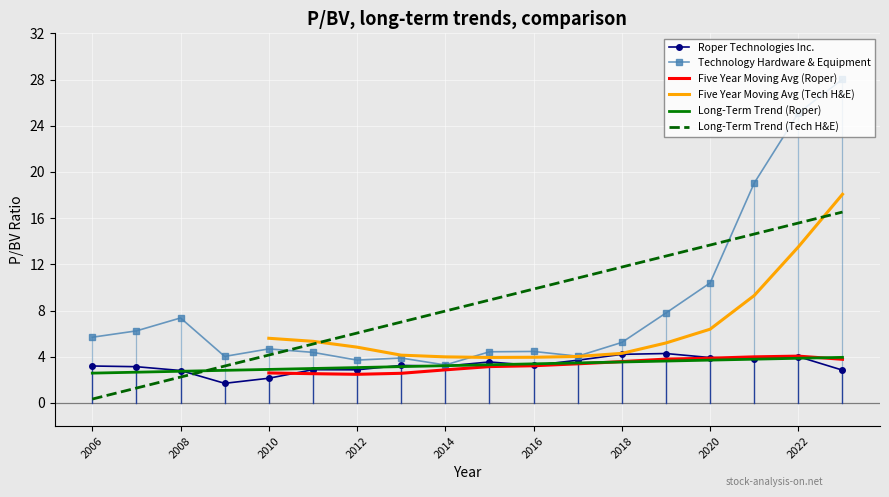

What are all the series names shown in the legend?

Roper Technologies Inc., Technology Hardware & Equipment, Five Year Moving Avg (Roper), Five Year Moving Avg (Tech H&E), Long-Term Trend (Roper), Long-Term Trend (Tech H&E)